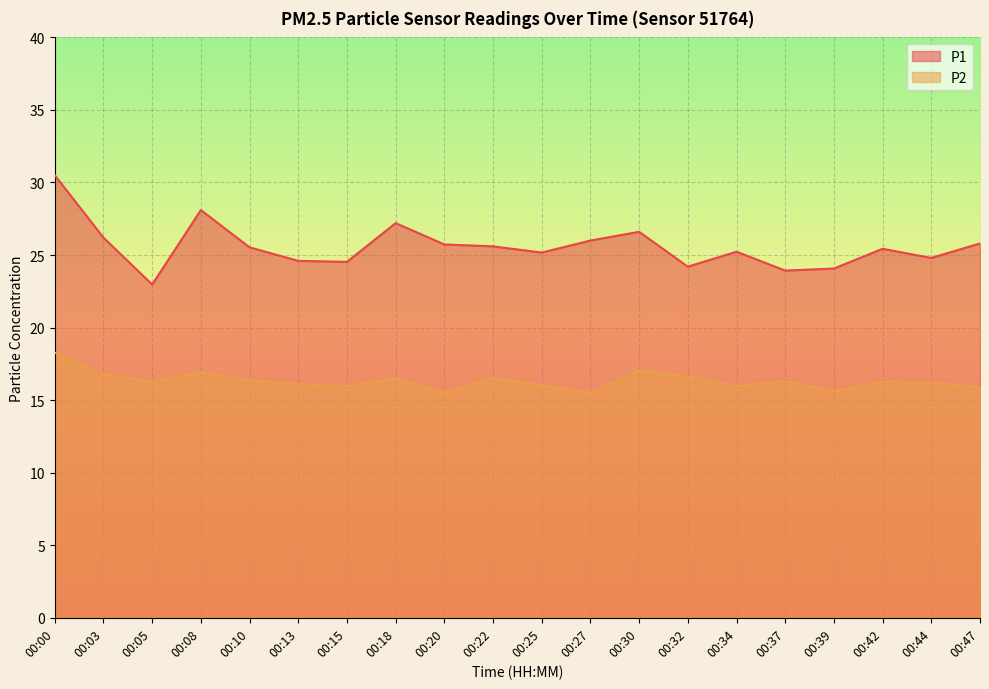

True or false: P1 has more than 1 interior local peaks.

True